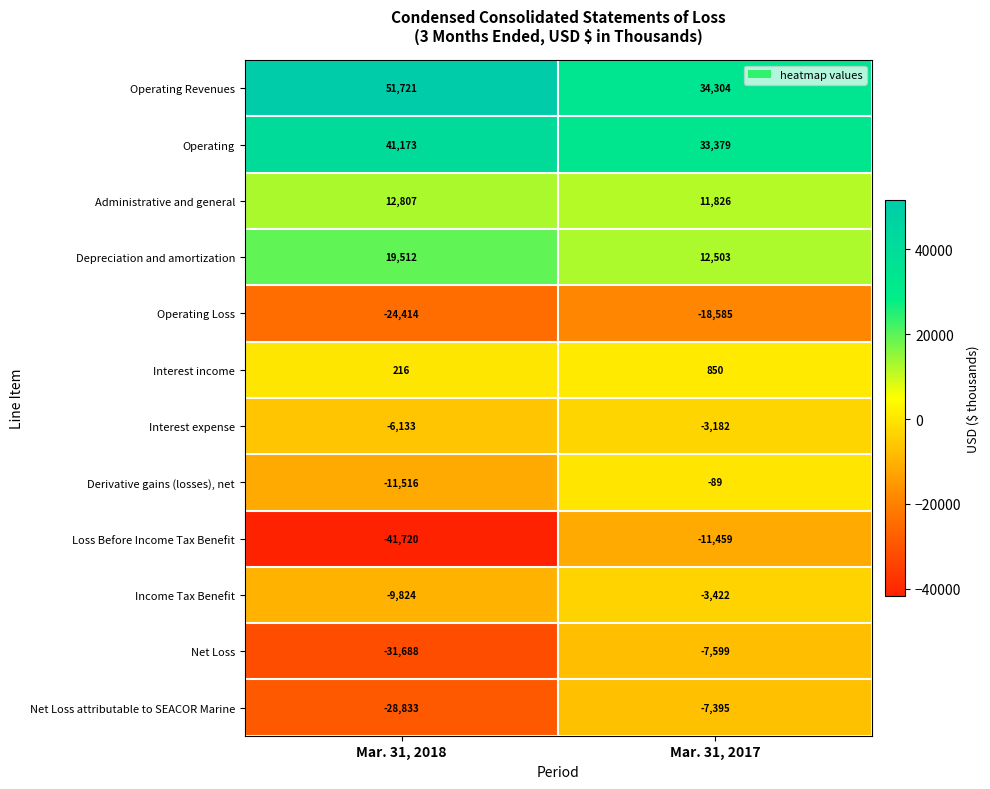

The Operating series shows 33379 at Mar. 31, 2017. True or false?

True